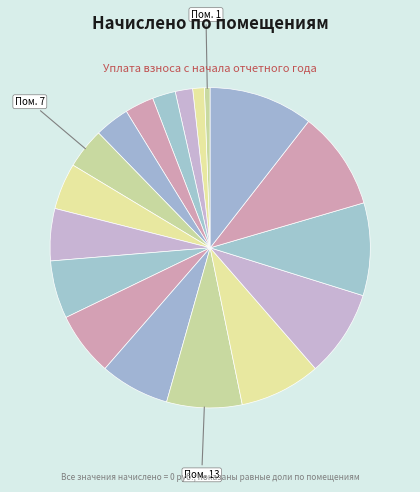

How many segments does this pie chart have?

18